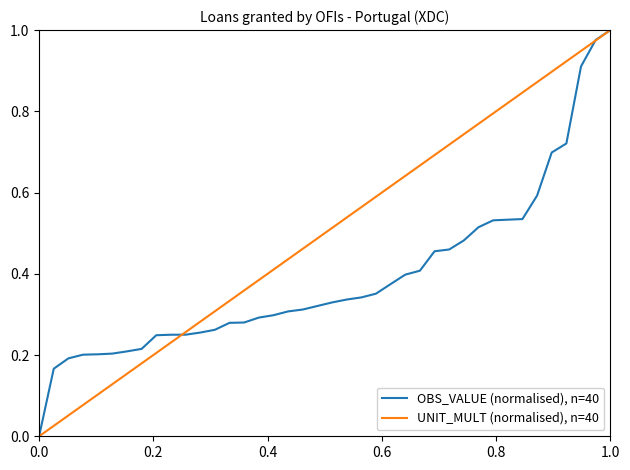

Which series has the largest total across all categories?

UNIT_MULT (normalised), n=40